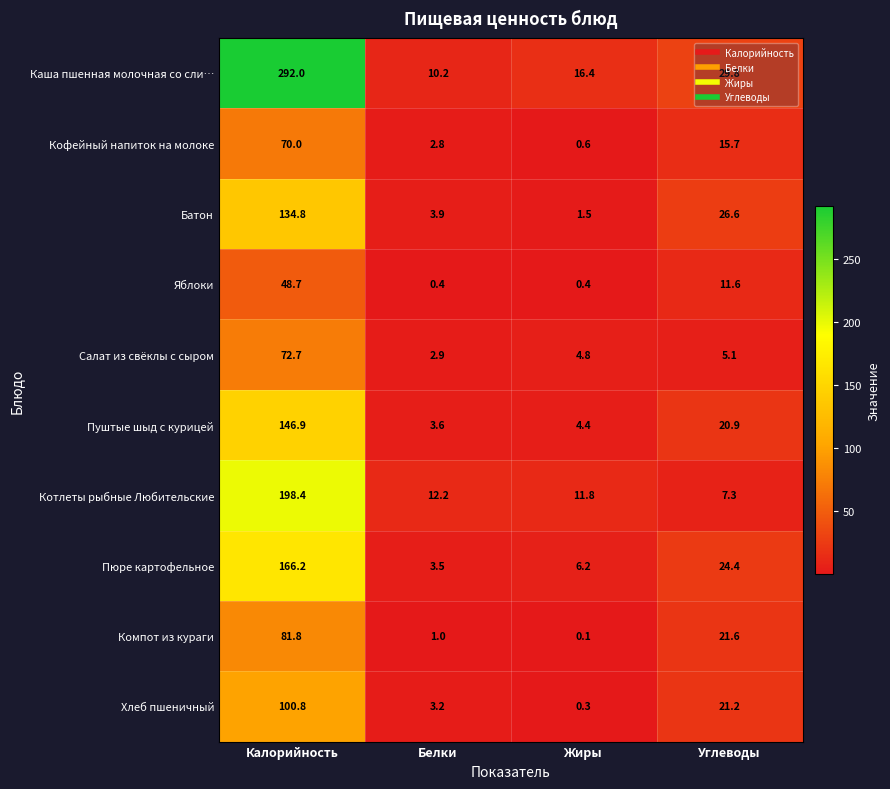

Is the value of Салат из свёклы с сыром at Жиры greater than the value of Каша пшенная молочная со сли… at Углеводы?

No